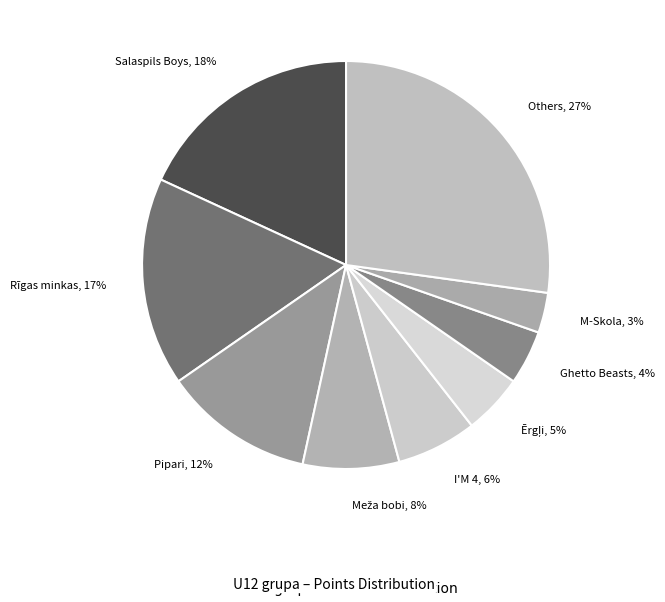

How many slices are in this pie chart?

9